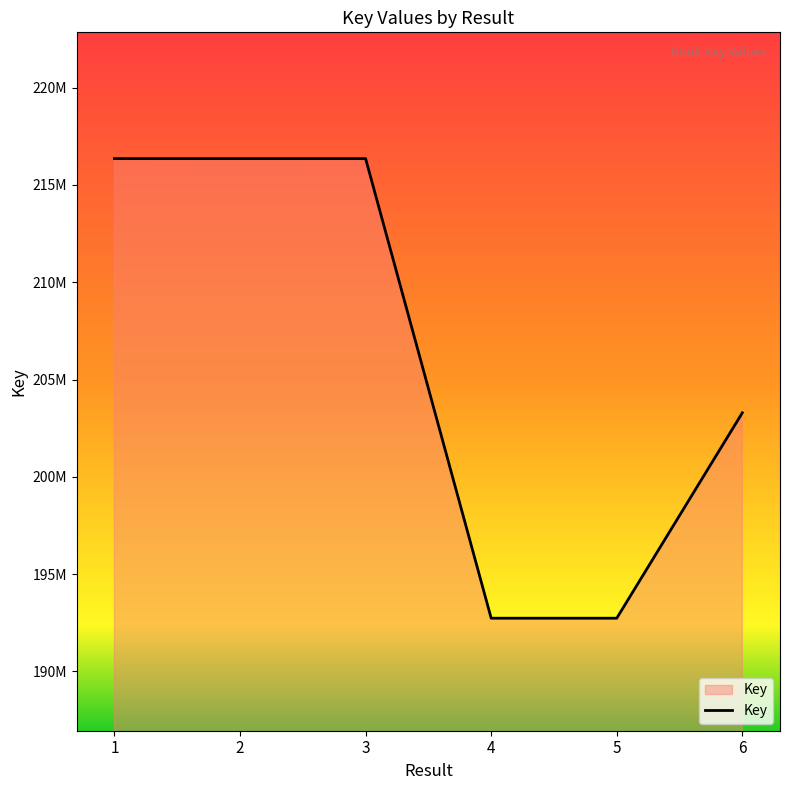

Does the chart display data point markers on the line(s)?

No